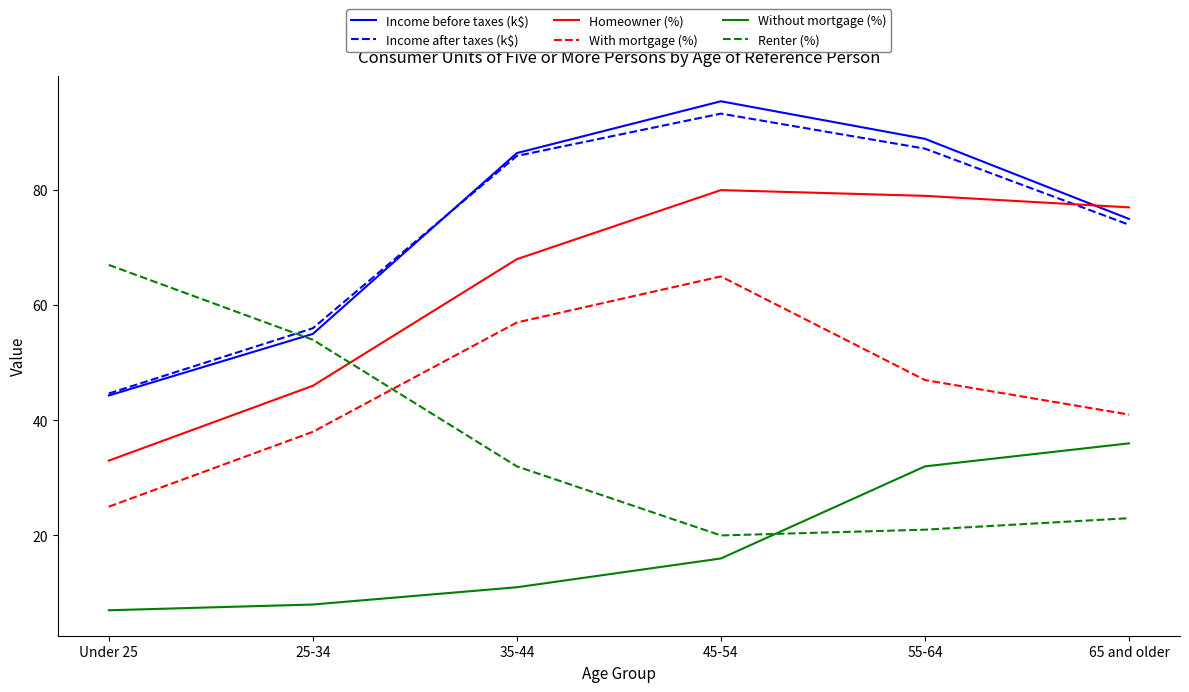

True or false: Income before taxes (k$) and Without mortgage (%) cross at least once.

False